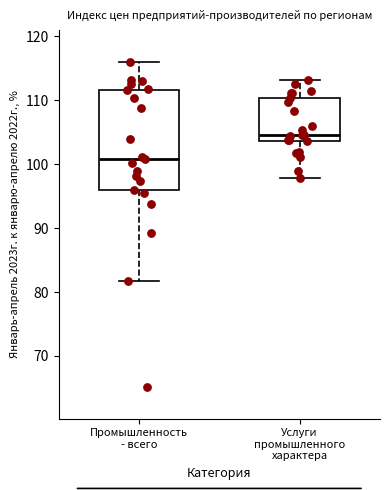

Where does the upper whisker of the box for Промышленность - всего end on the y-axis? The values are not printed on the chart, so give them approximately, as read against the axis.

116